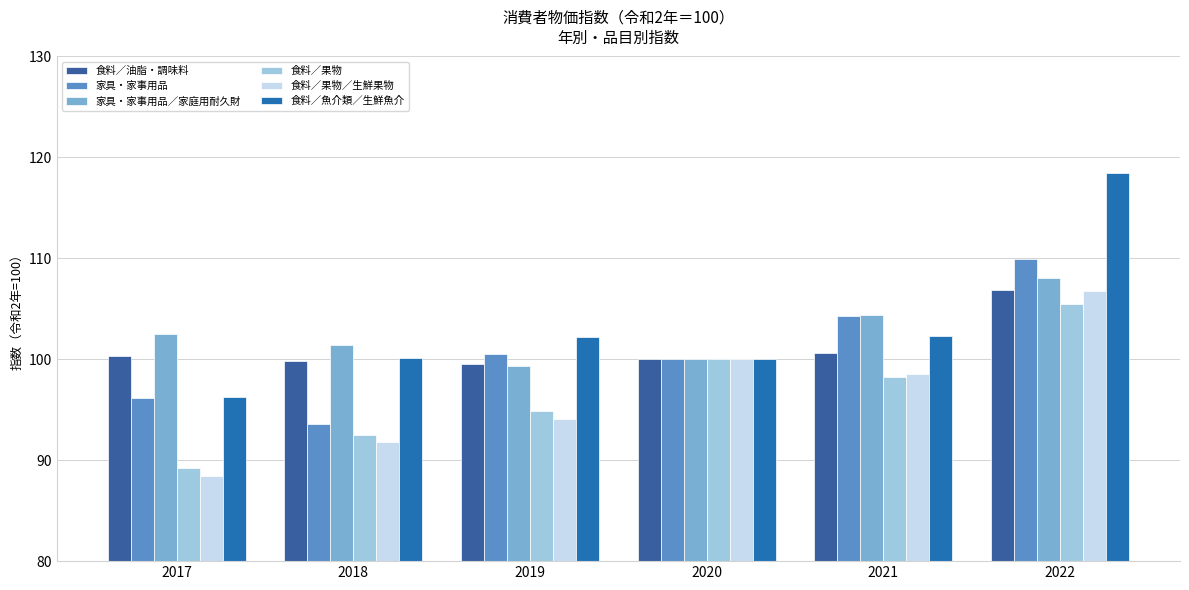

Which series changed the most between 2018 and 2019?

家具・家事用品